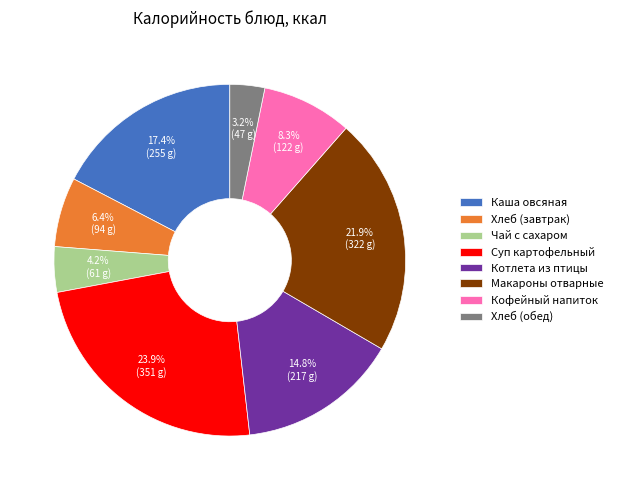

Is it true that Котлета из птицы is 21% of the pie?

False